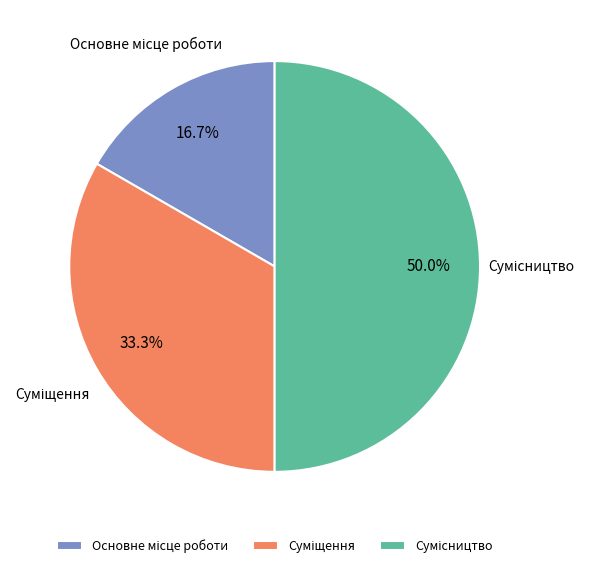

Which has a higher value, Сумісництво or Основне місце роботи?

Сумісництво